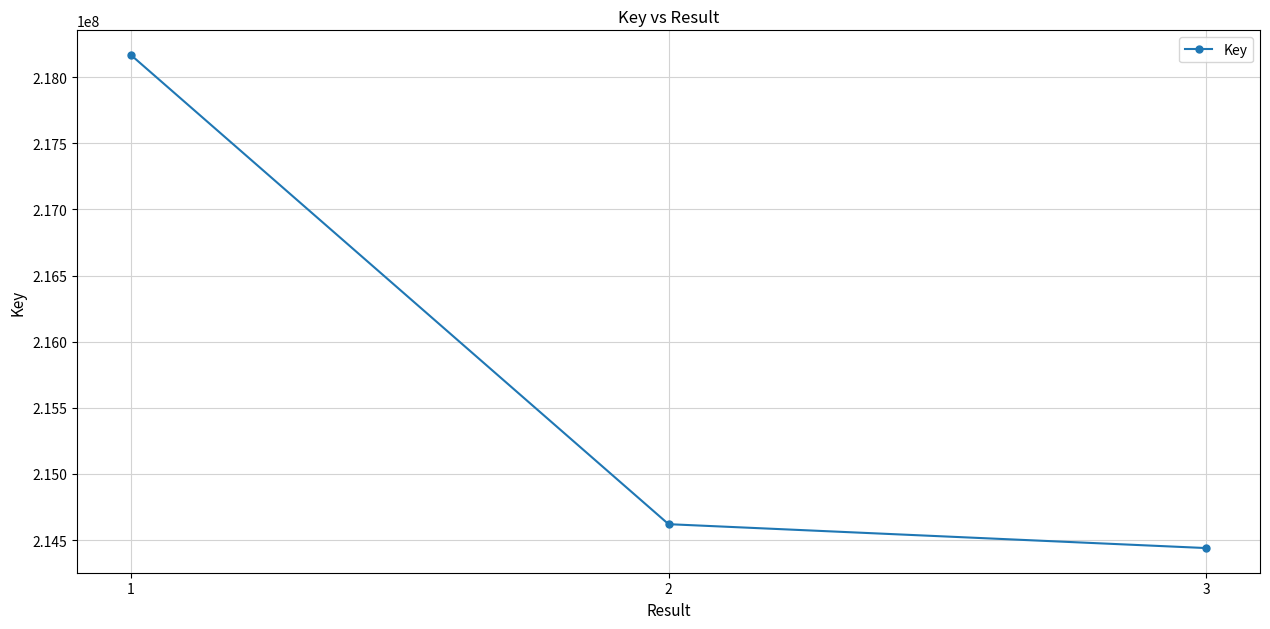

List the labels in order of value, smallest first.

3, 2, 1